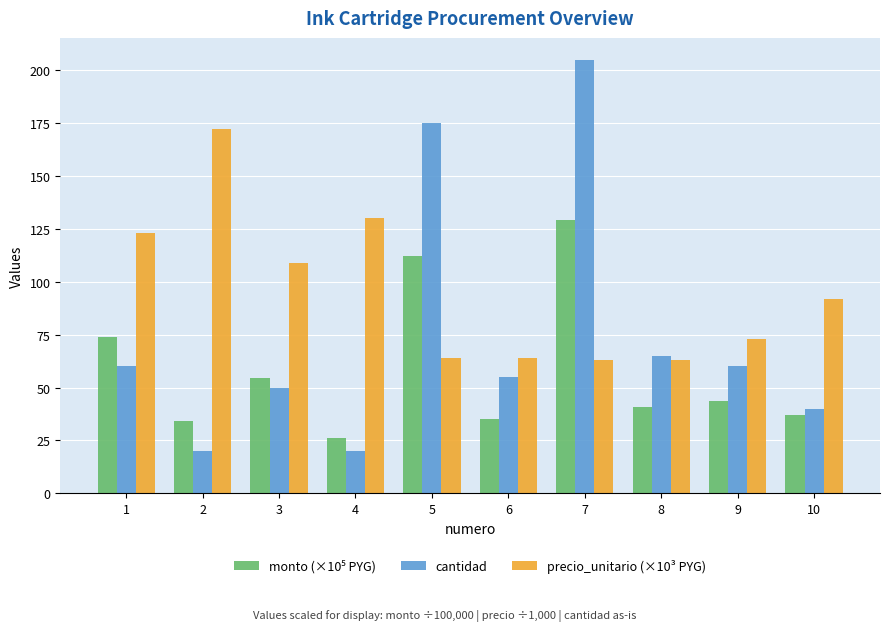

At which category does the chart reach its peak across all series?

7